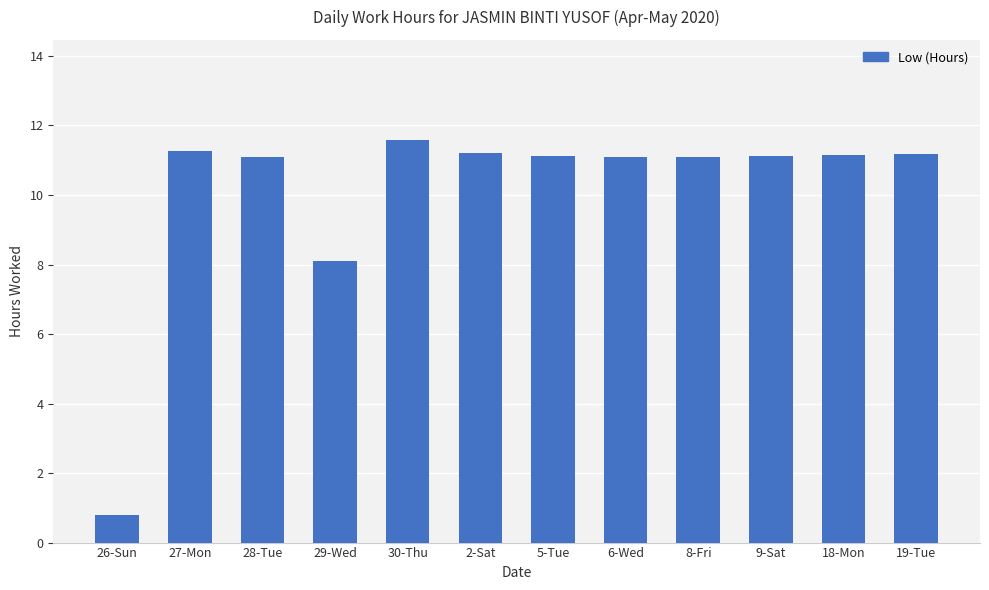

True or false: the data shows 15.2 at 28-Tue.

False